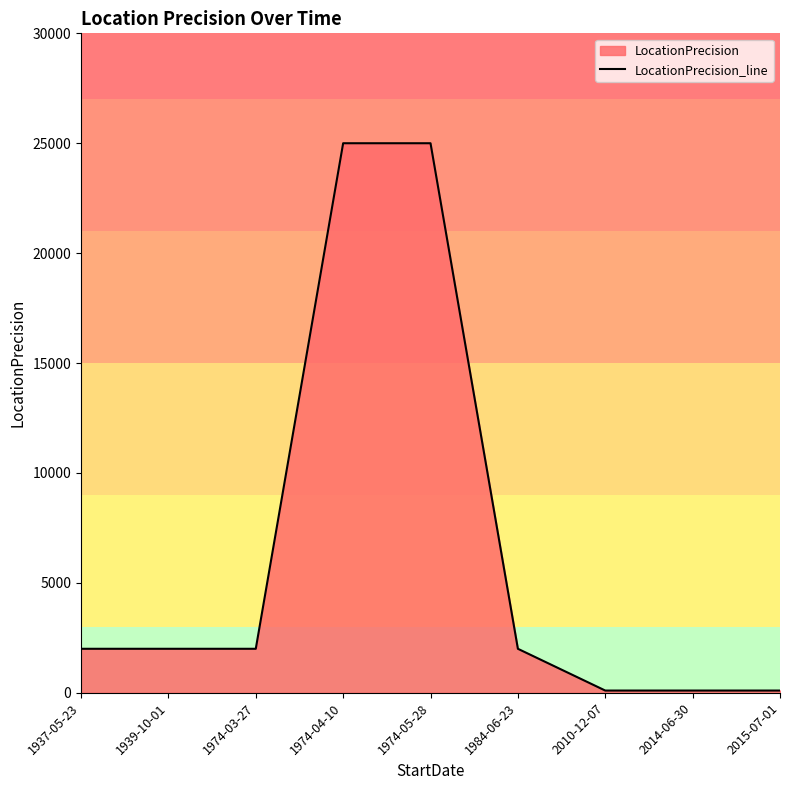

Rank the categories by value from highest to lowest.

1974-04-10, 1974-05-28, 1937-05-23, 1939-10-01, 1974-03-27, 1984-06-23, 2010-12-07, 2014-06-30, 2015-07-01